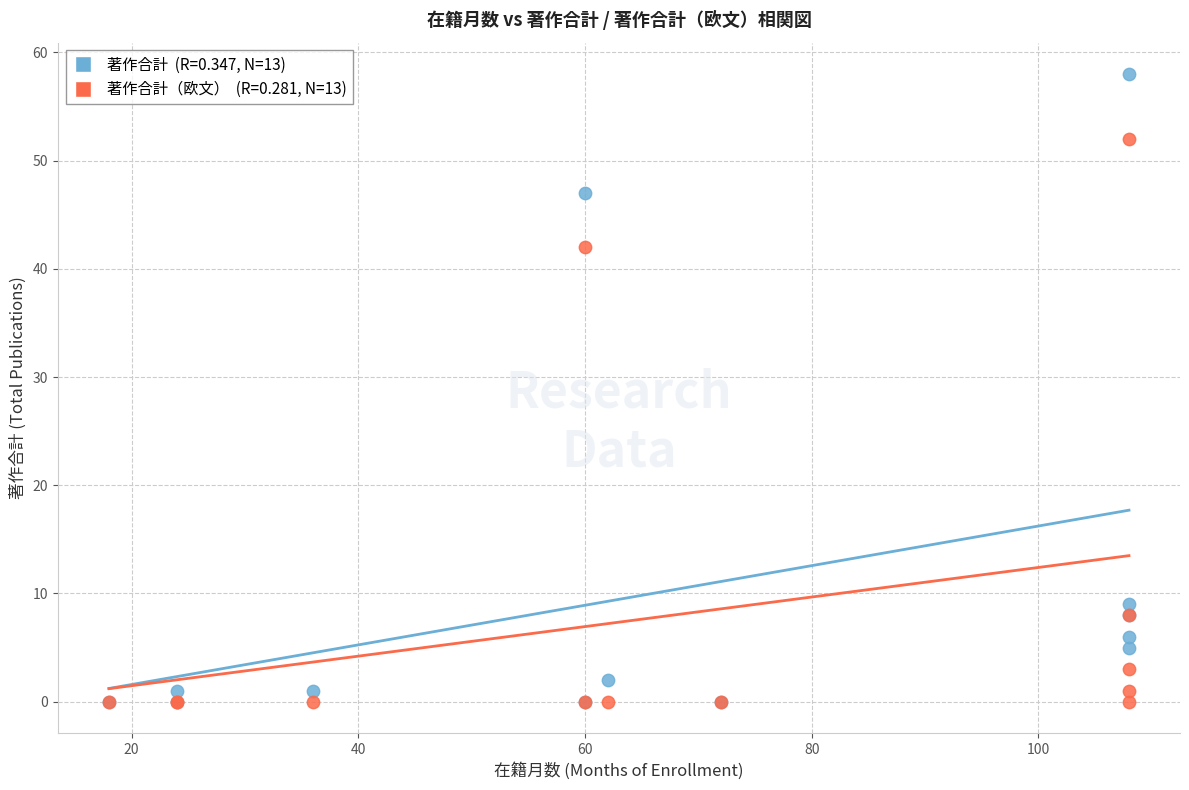

Across all series, what Y value is closest to 29?

42